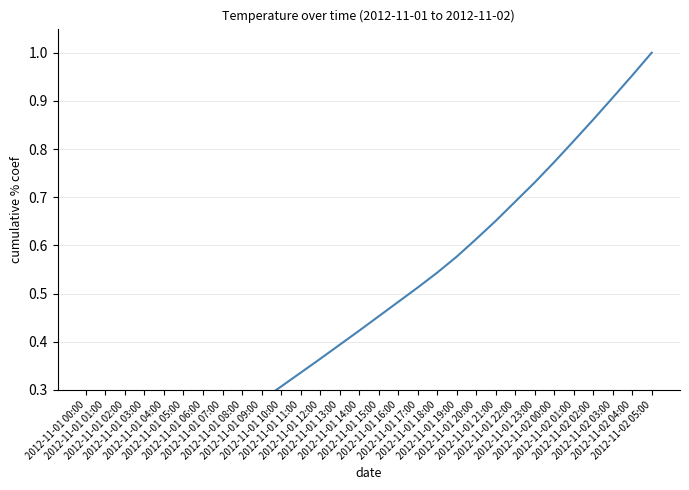

What is the difference between the values at 2012-11-01 08:00 and 2012-11-01 12:00?

0.1